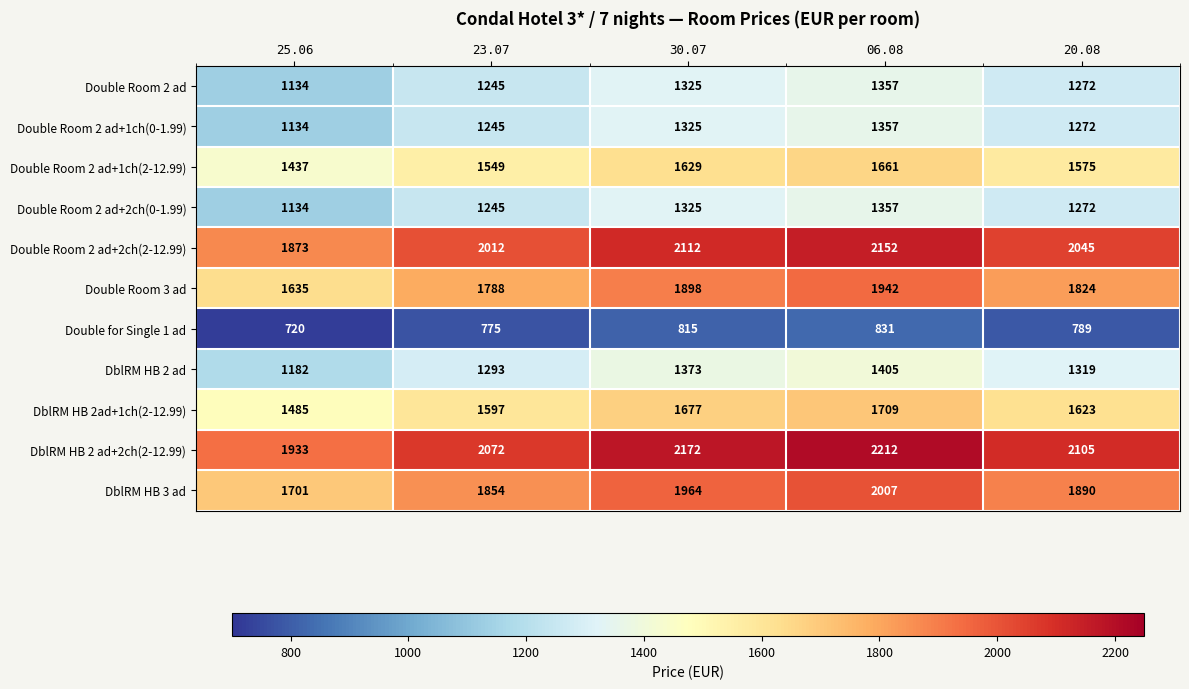

At which category is the sum across all series the highest?

06.08